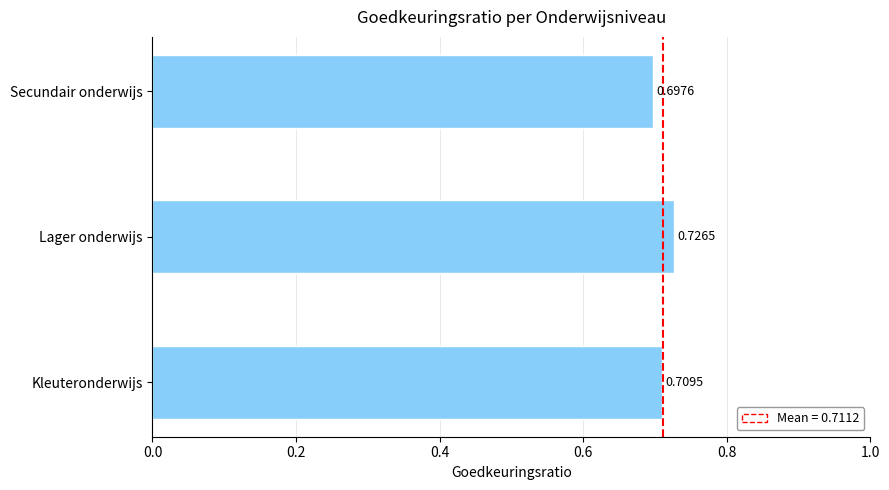

What is the sum of all values?

2.1